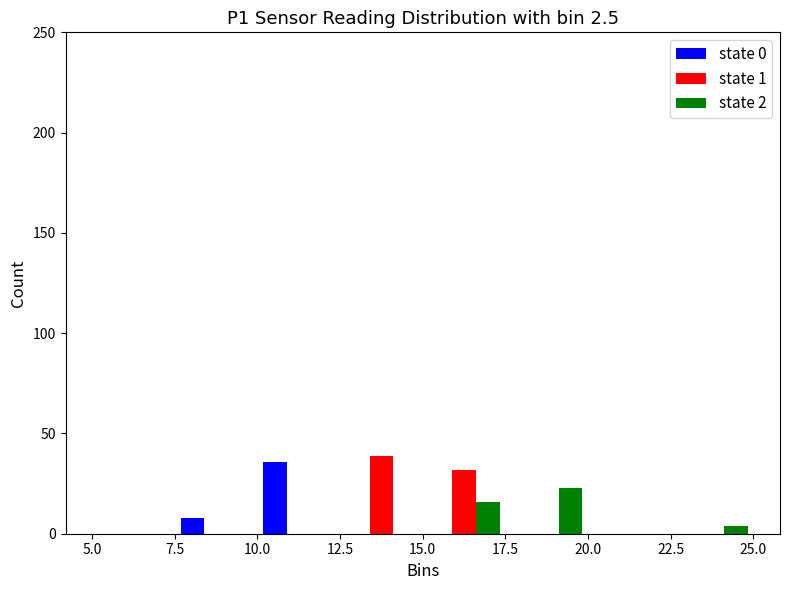

Reading left to right, transcribe this chart: for each range on the x-axis, give the height of each series' bar. The values are not printed on the chart, so give them approximately, as read against the axis.

5.0 to 7.5: state 0=0	state 1=0	state 2=0
7.5 to 10.0: state 0=10	state 1=0	state 2=0
10.0 to 12.5: state 0=35	state 1=0	state 2=0
12.5 to 15.0: state 0=0	state 1=40	state 2=0
15.0 to 17.5: state 0=0	state 1=30	state 2=15
17.5 to 20.0: state 0=0	state 1=0	state 2=25
20.0 to 22.5: state 0=0	state 1=0	state 2=0
22.5 to 25.0: state 0=0	state 1=0	state 2=under 5